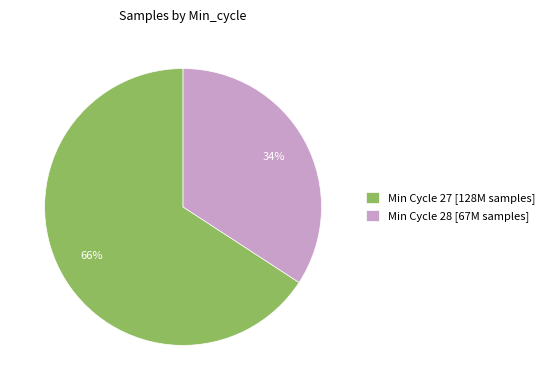

To the nearest percent, what percentage of the pie is Min Cycle 27 [128M samples]?

66%